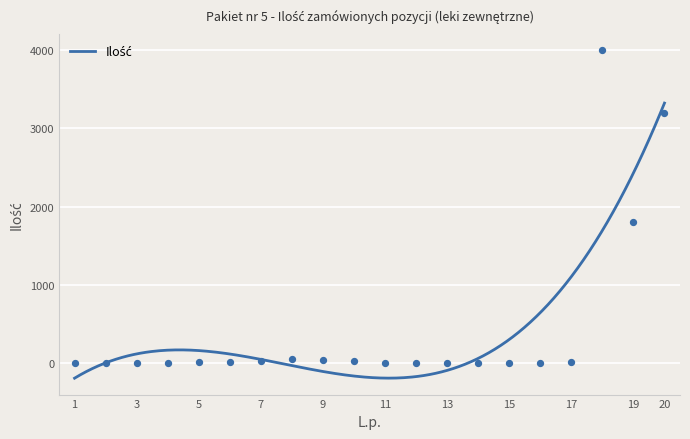

Between 12 and 13, which is larger?

13